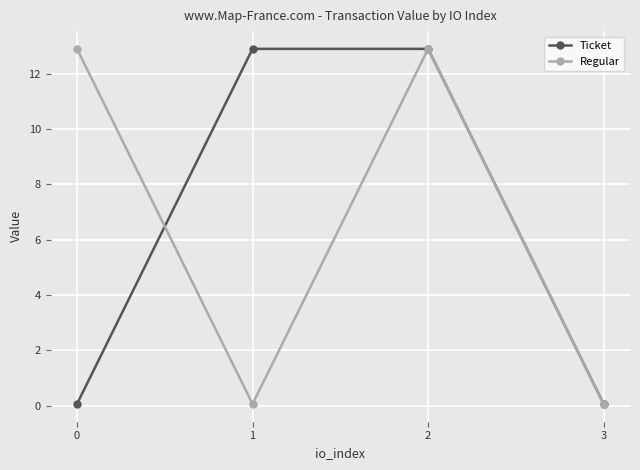

The value of Regular at 3 is 0.1. True or false?

True